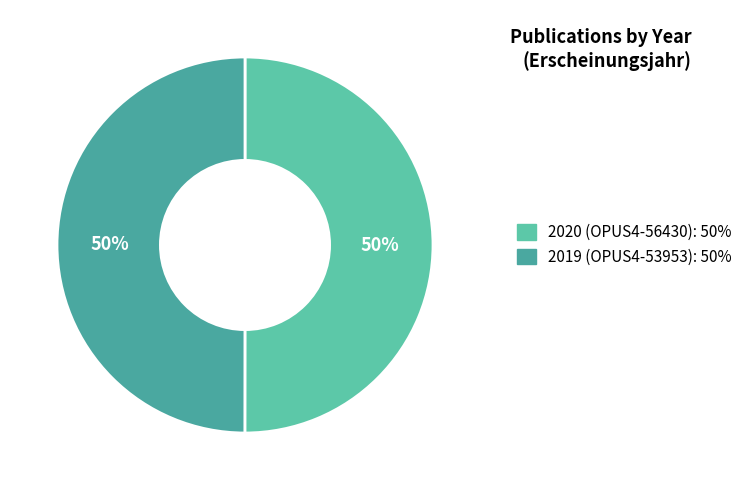

What is the smallest slice in the pie chart?

2019 (OPUS4-53953)